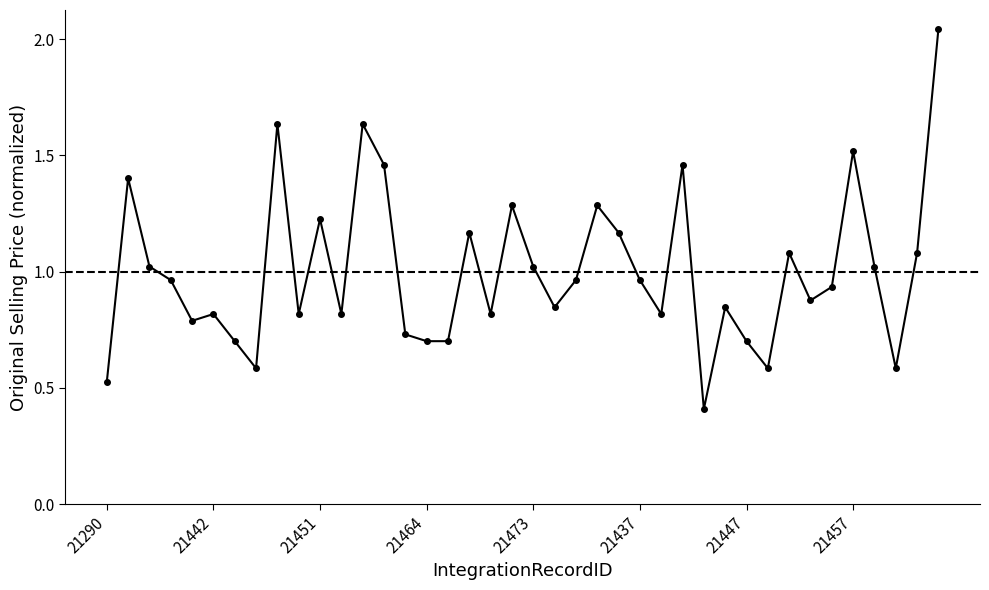

True or false: the data has more than 2 interior local peaks.

True